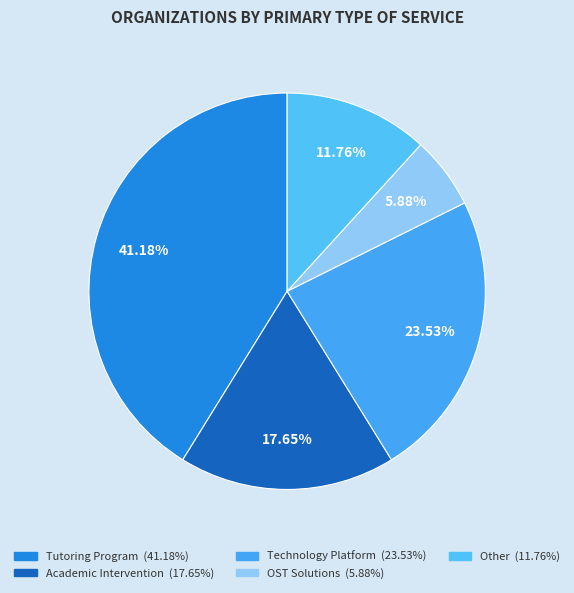

Combined, do Academic Intervention and Technology Platform account for over 50%?

No